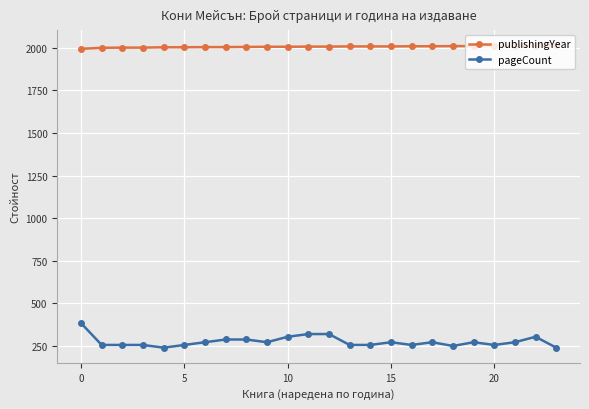

List the series in order of their overall mean, lowest first.

pageCount, publishingYear